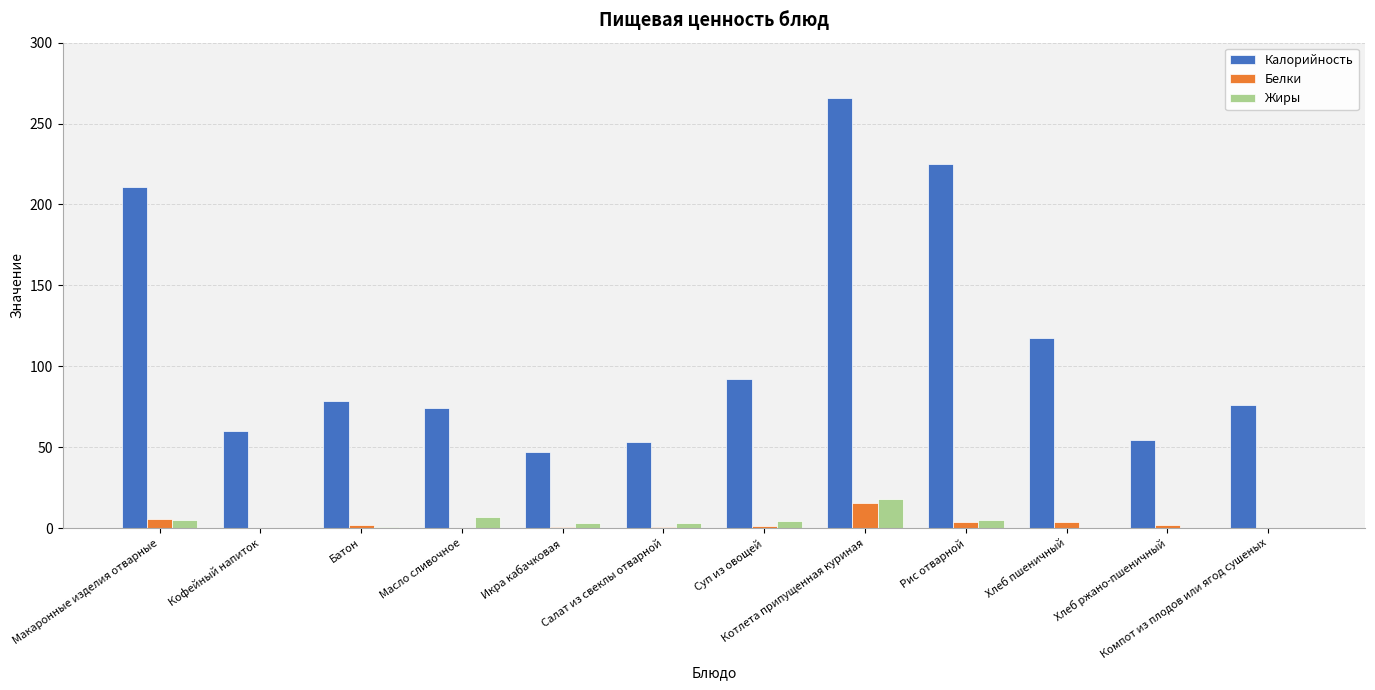

What is the maximum value shown in the chart?

265.8